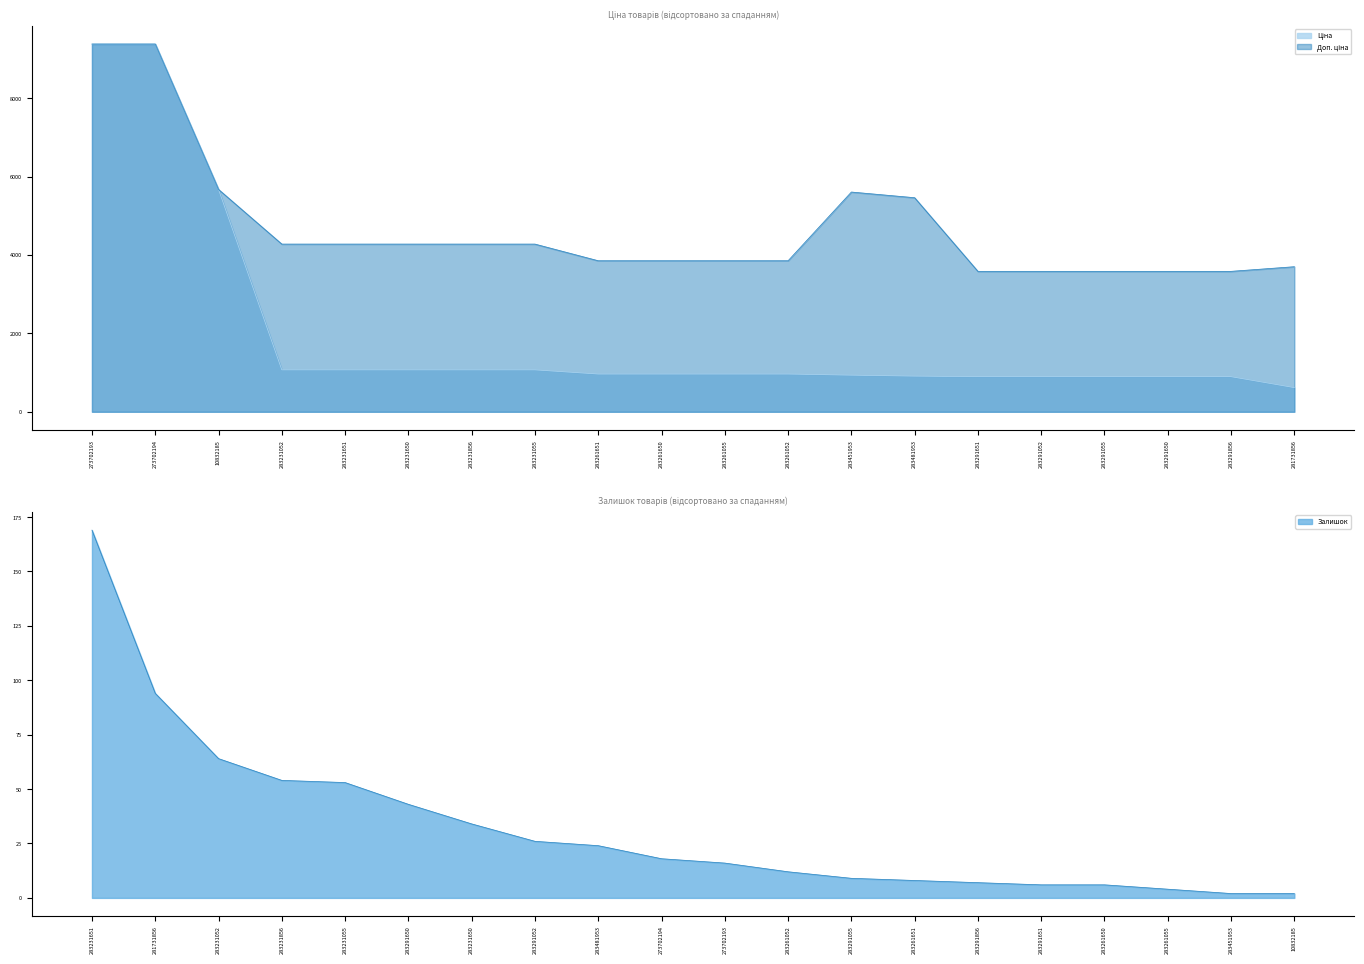

Does the chart display data point markers on the line(s)?

No